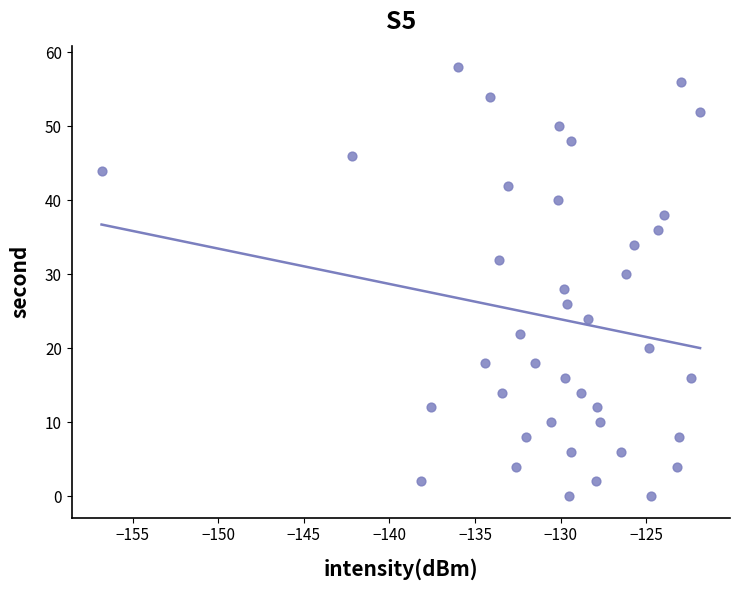

What is the range of Y values (max minus min)?

58